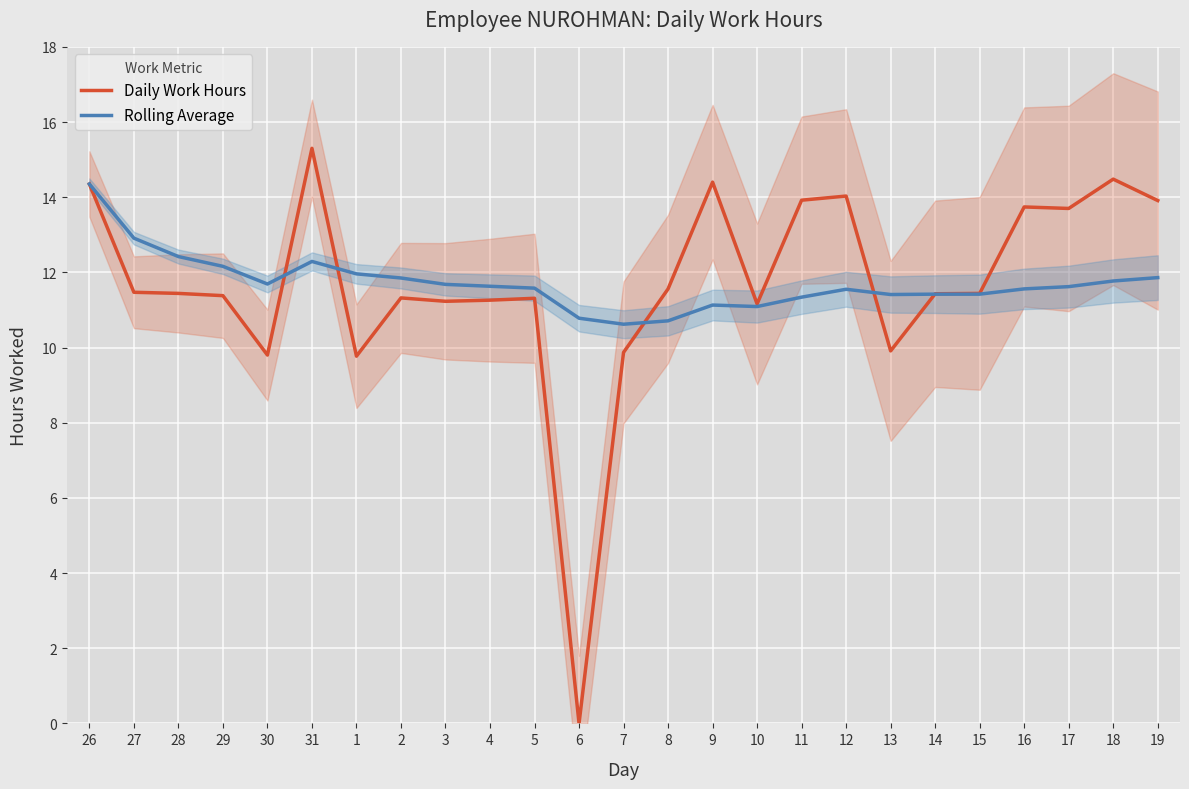

What is the sum of all Rolling Average values?

292.8